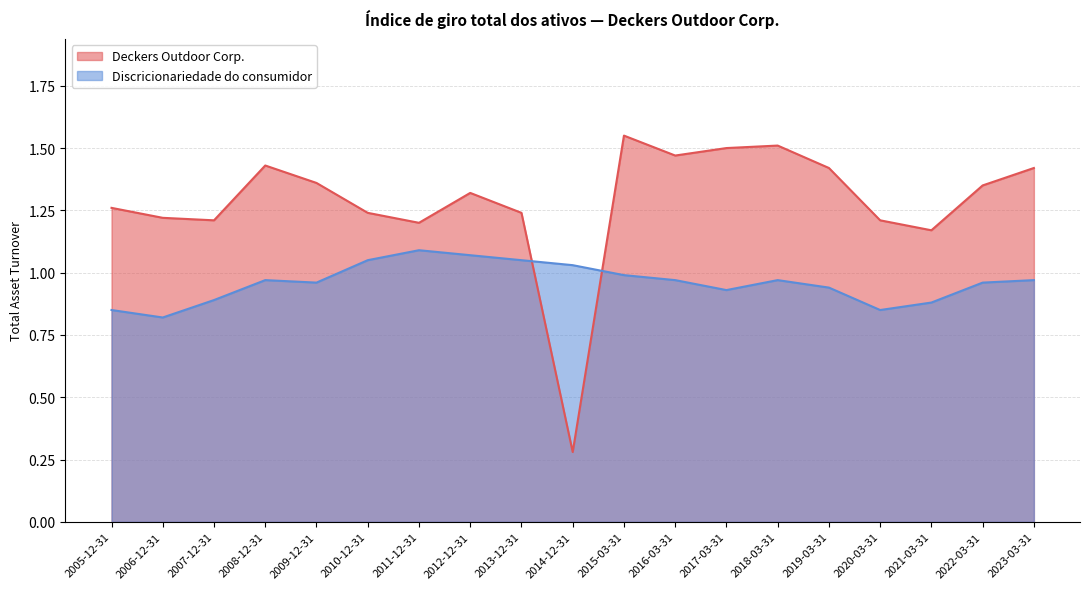

Reading left to right, transcribe all the data shown in this chart.

Deckers Outdoor Corp.: 2023-03-31=1.4	2022-03-31=1.4	2021-03-31=1.2	2020-03-31=1.2	2019-03-31=1.4	2018-03-31=1.5	2017-03-31=1.5	2016-03-31=1.5	2015-03-31=1.6	2014-12-31=0.3	2013-12-31=1.2	2012-12-31=1.3	2011-12-31=1.2	2010-12-31=1.2	2009-12-31=1.4	2008-12-31=1.4	2007-12-31=1.2	2006-12-31=1.2	2005-12-31=1.3
Discricionariedade do consumidor: 2023-03-31=1.0	2022-03-31=1.0	2021-03-31=0.9	2020-03-31=0.8	2019-03-31=0.9	2018-03-31=1.0	2017-03-31=0.9	2016-03-31=1.0	2015-03-31=1.0	2014-12-31=1.0	2013-12-31=1.1	2012-12-31=1.1	2011-12-31=1.1	2010-12-31=1.1	2009-12-31=1.0	2008-12-31=1.0	2007-12-31=0.9	2006-12-31=0.8	2005-12-31=0.8